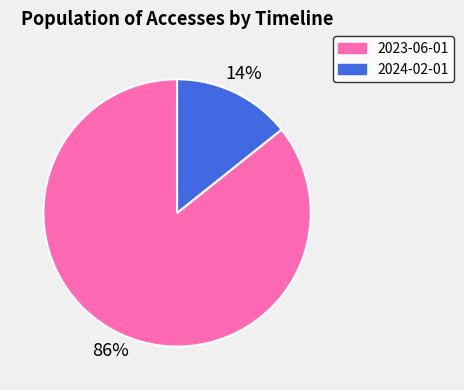

Rank the categories by value from lowest to highest.

2024-02-01, 2023-06-01